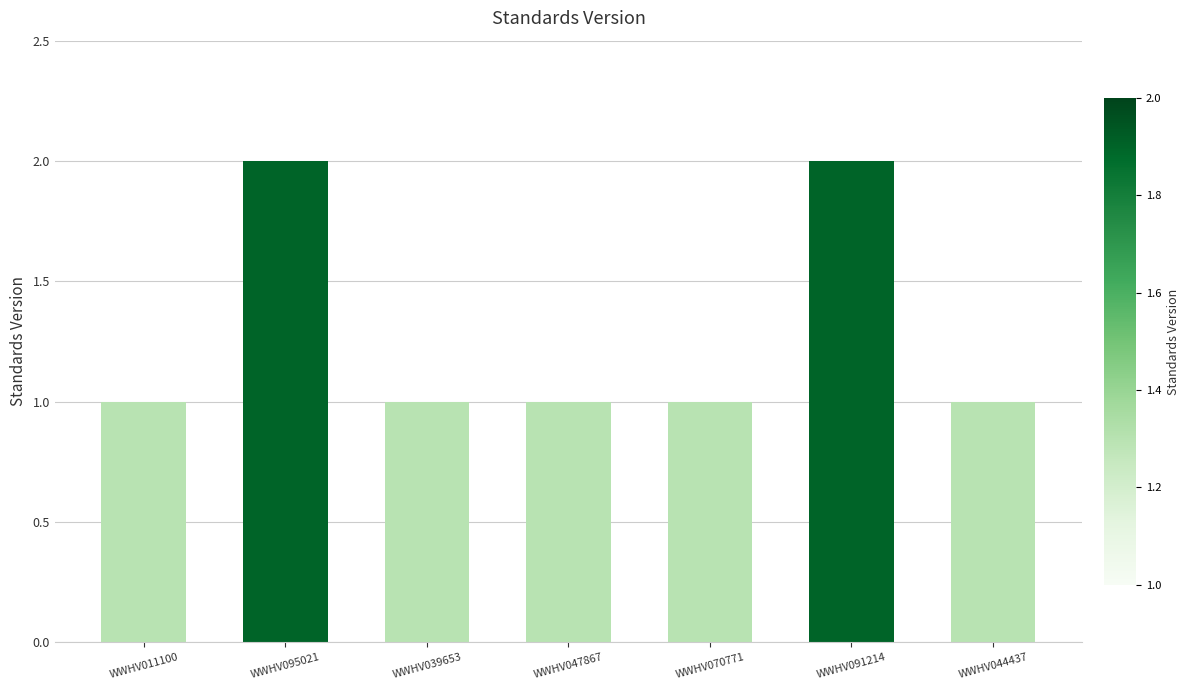

What is the sum of the values at WWHV011100 and WWHV070771?

2